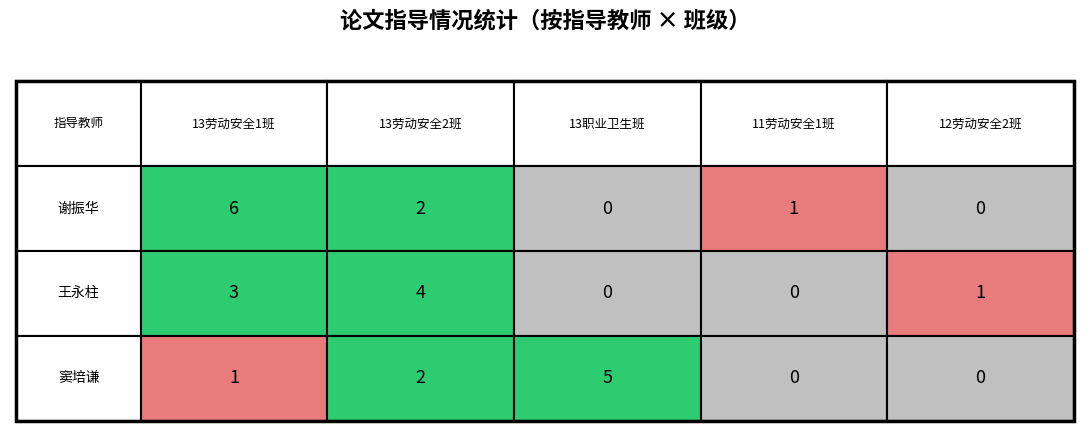

Which series has the widest spread of values?

谢振华